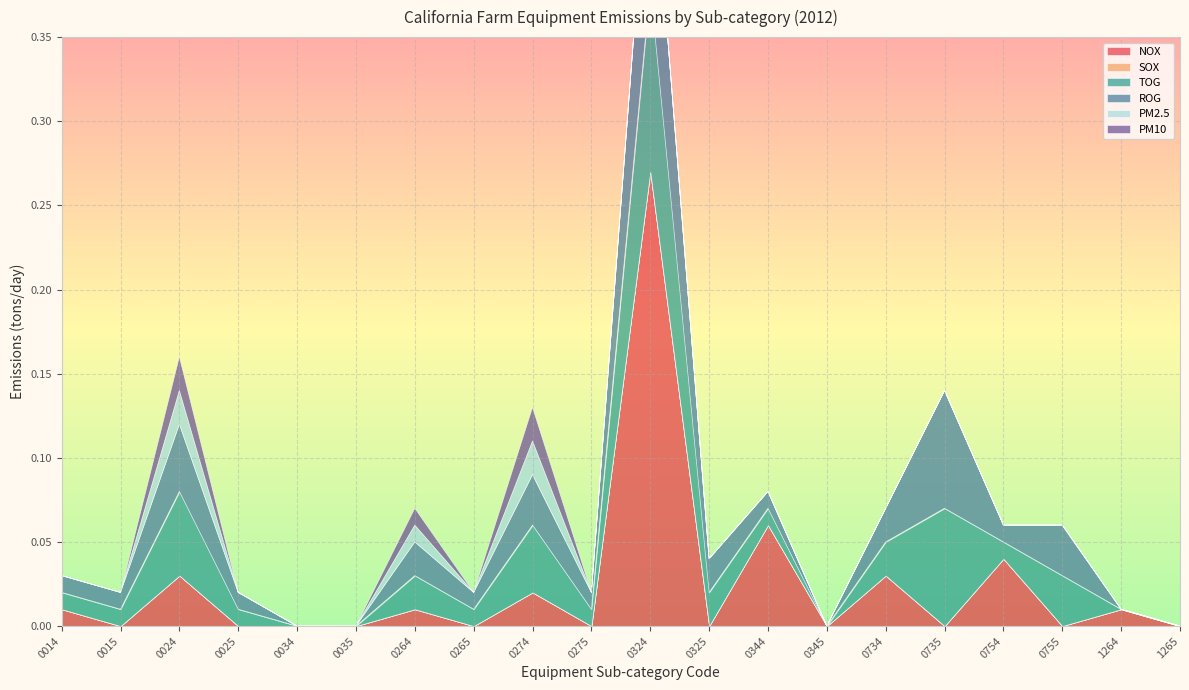

List the series in order of their peak value, lowest first.

SOX, PM2.5, PM10, ROG, TOG, NOX